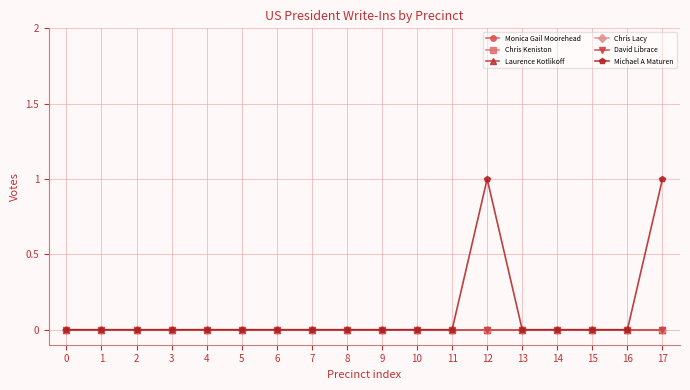

Which series has the largest total across all categories?

Michael A Maturen